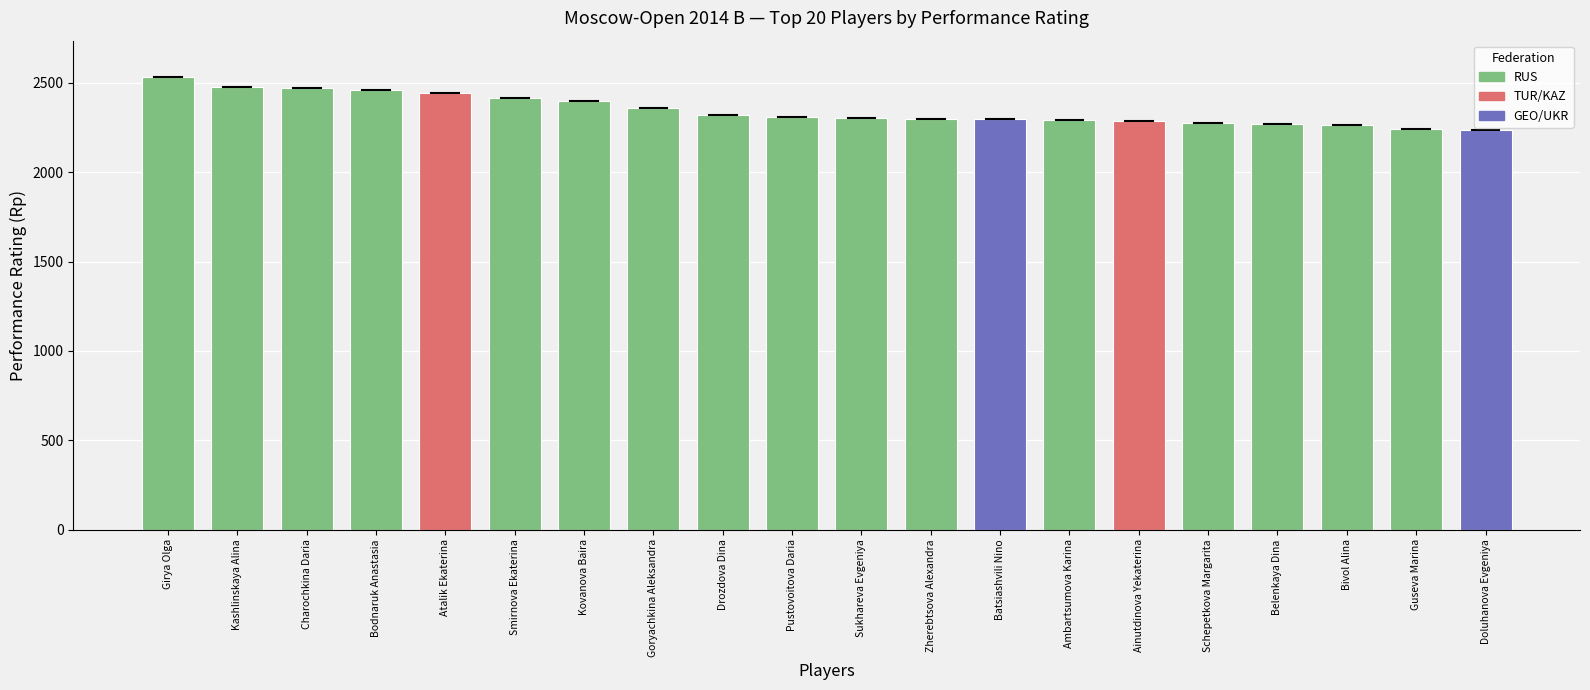

How many series are shown in this chart?

1